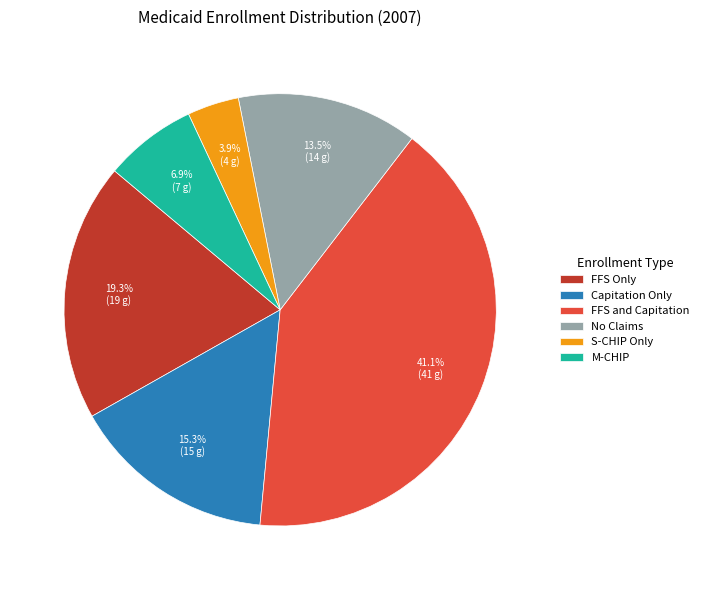

How many segments does this pie chart have?

6